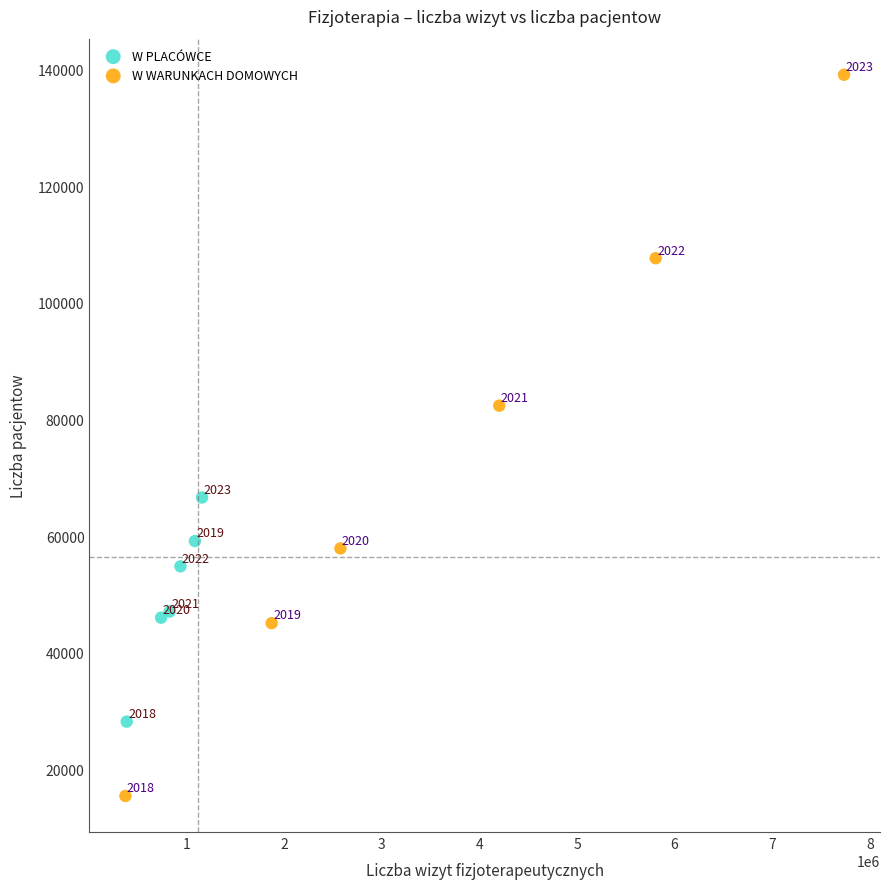

What are all the series names shown in the legend?

W PLACÓWCE, W WARUNKACH DOMOWYCH